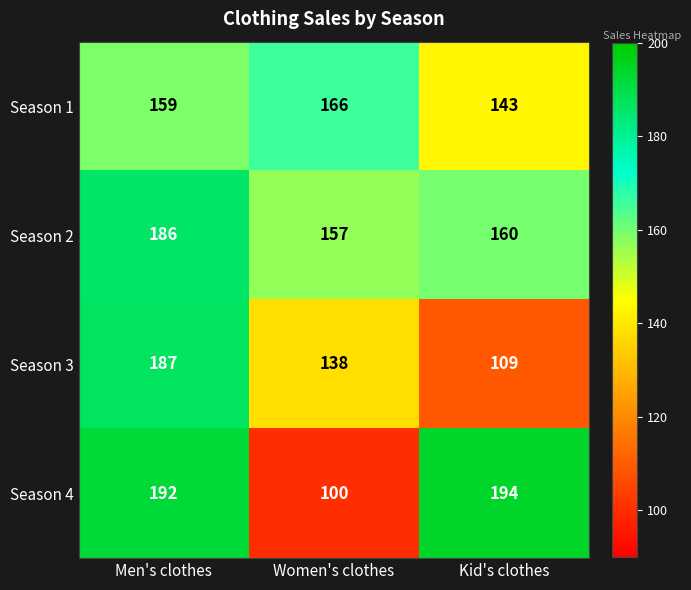

Rank the series by their maximum value, from highest to lowest.

Season 4, Season 3, Season 2, Season 1